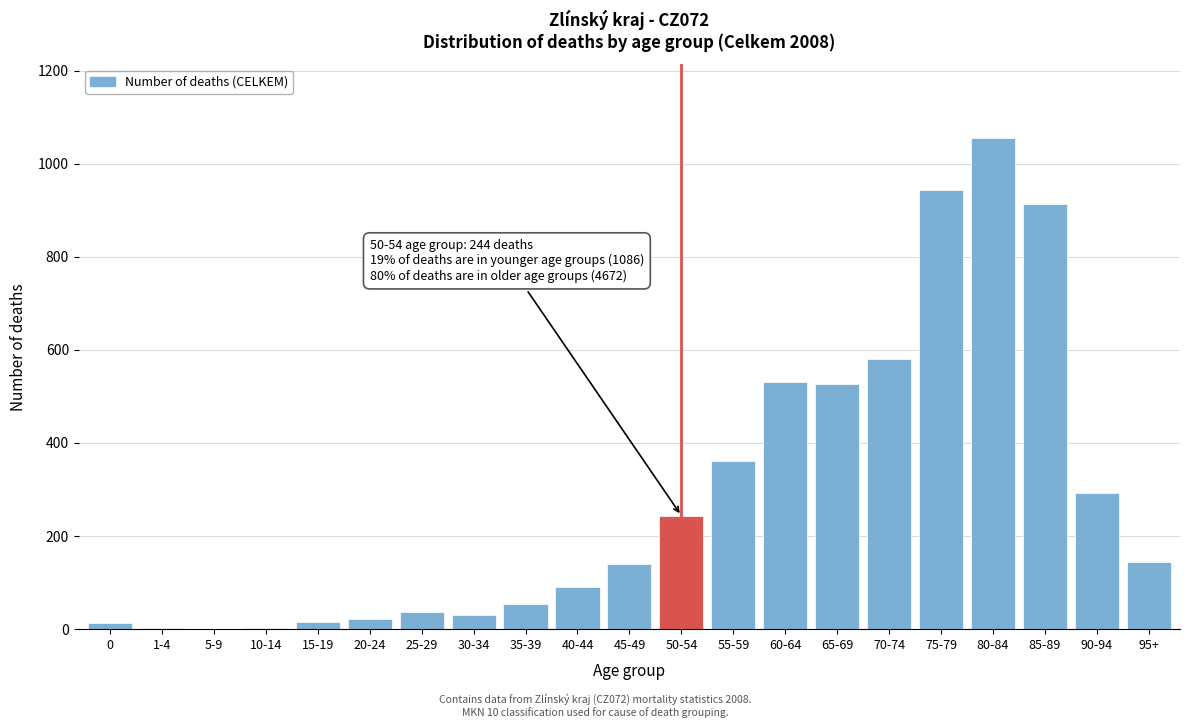

What is the ratio of the value at 95+ to the value at 45-49?

1.0